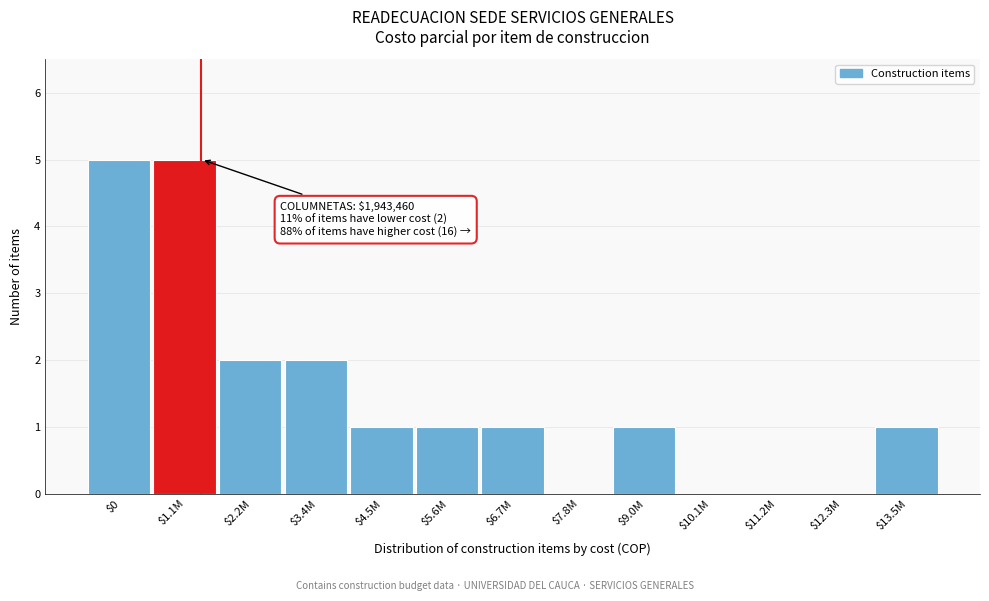

What is the greatest value displayed?

5